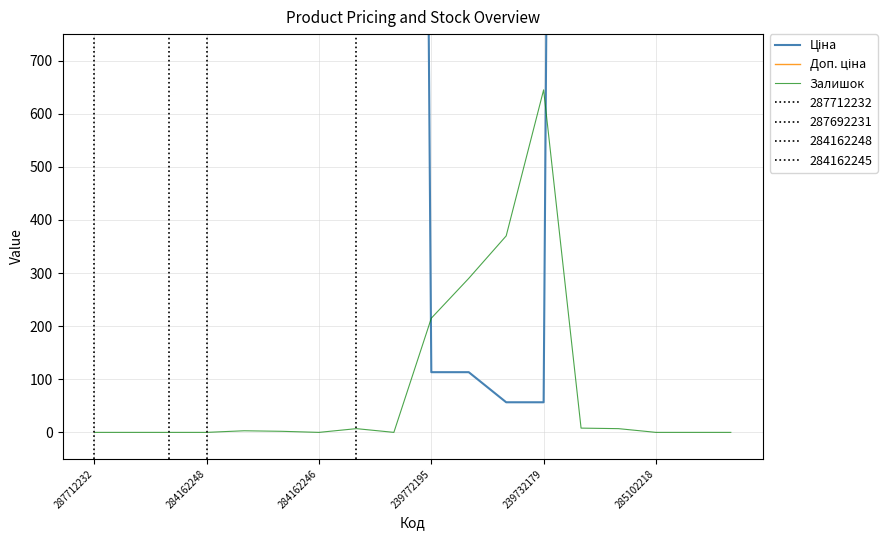

Rank the series by their average value, from lowest to highest.

Залишок, Ціна, Доп. ціна